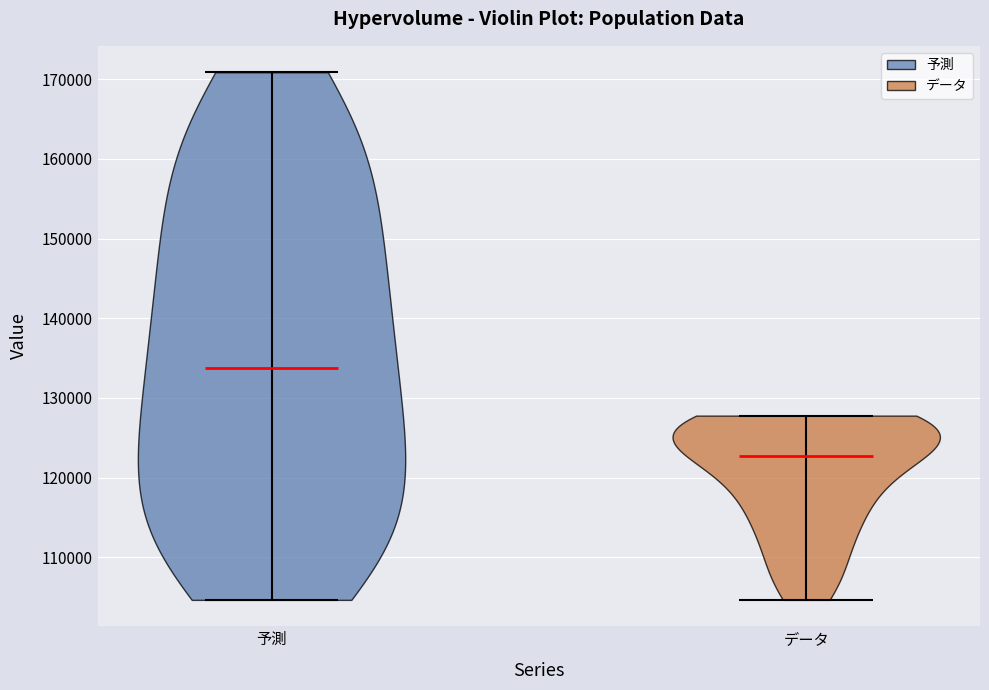

Where does the median line of the violin for 予測 sit on the y-axis? The values are not printed on the chart, so give them approximately, as read against the axis.

134000